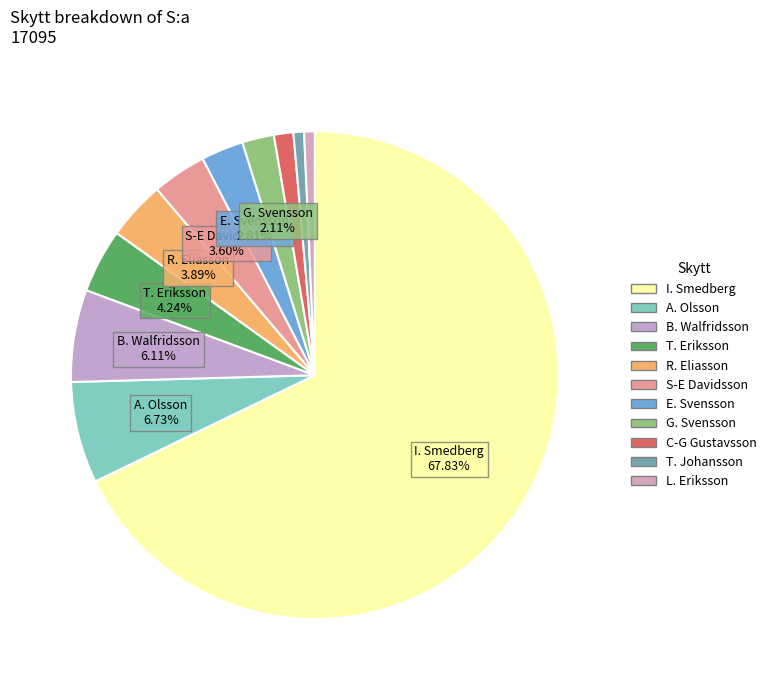

Which slice is the largest?

I. Smedberg